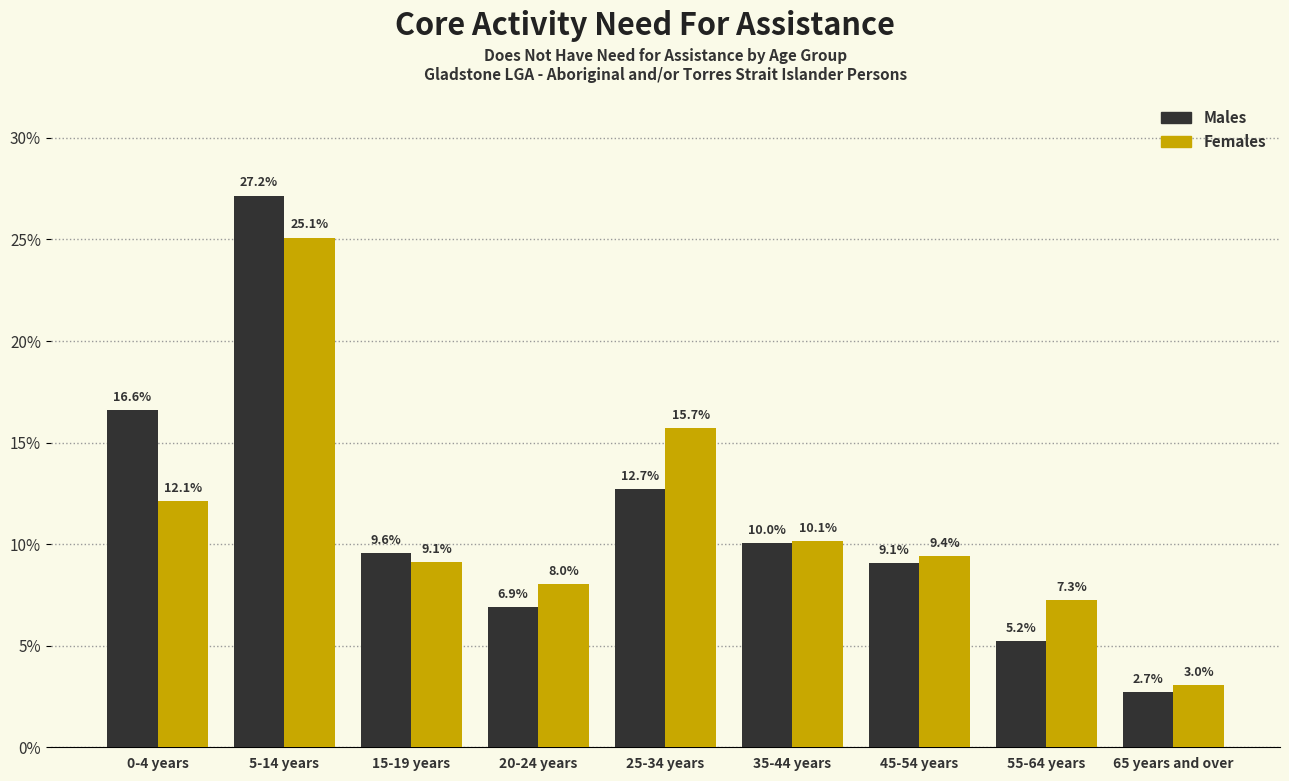

Reading right to left, transcribe all the data shown in this chart.

Males: 2.7	5.2	9.1	10.0	12.7	6.9	9.6	27.2	16.6
Females: 3.0	7.3	9.4	10.1	15.7	8.0	9.1	25.1	12.1